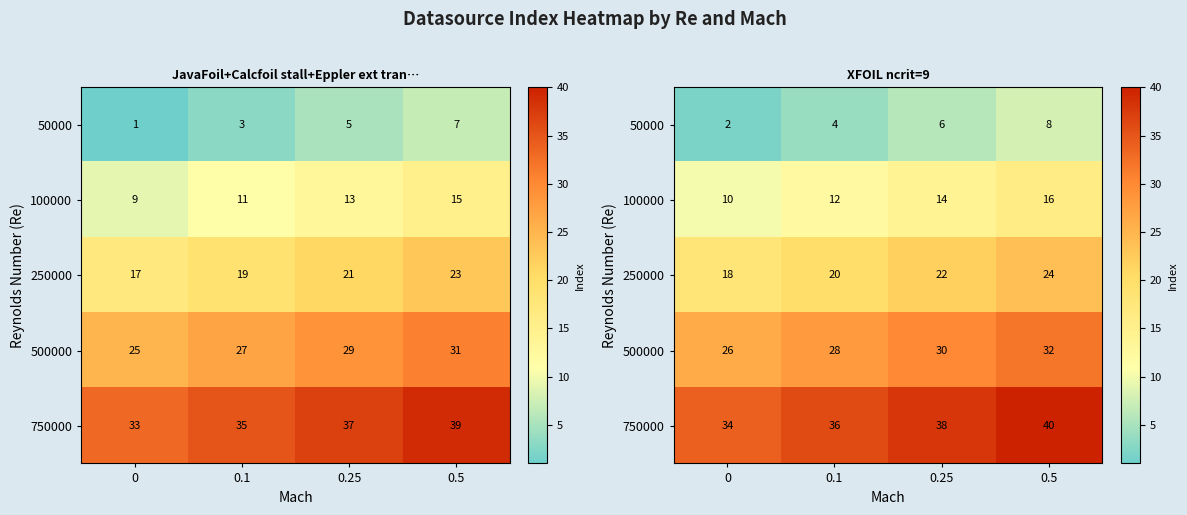

The 500000 series shows 15 at 0. True or false?

False